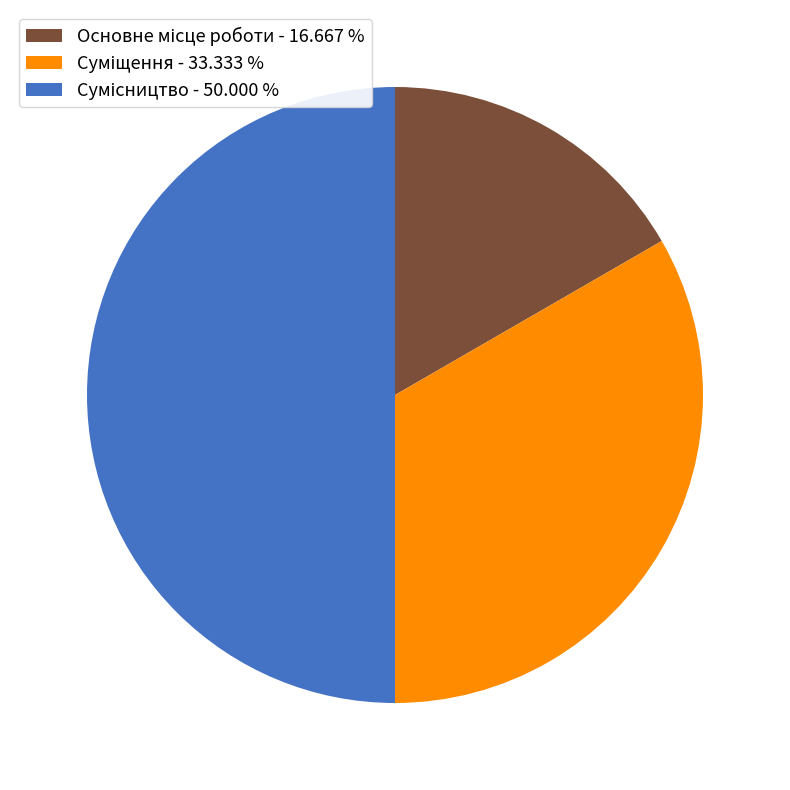

What is the change in value from Основне місце роботи to Суміщення?

+1